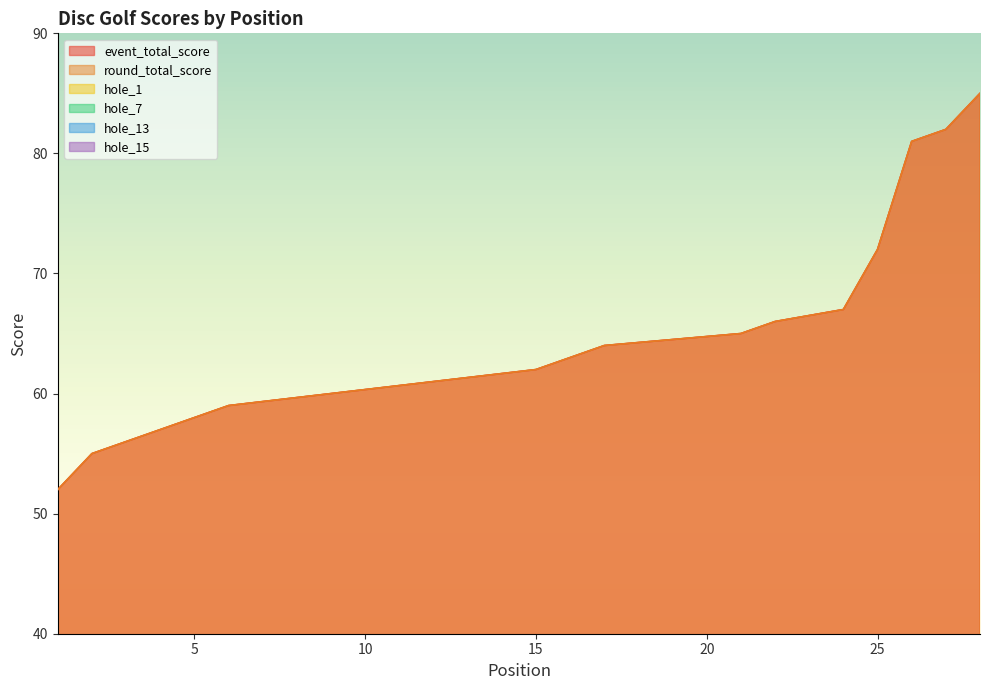

True or false: hole_1 has a value of 2 at 12.

False